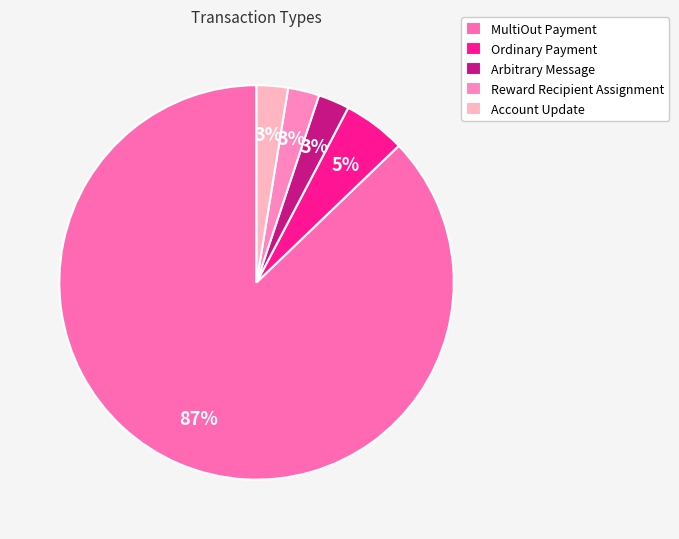

What is the total percentage of Ordinary Payment and Account Update?

7.7%